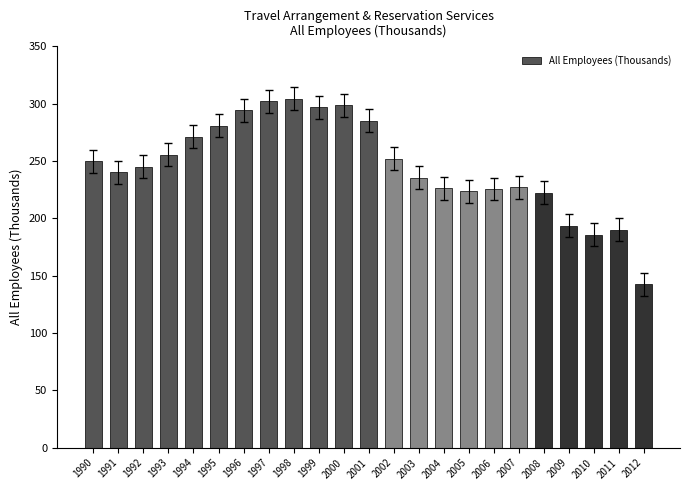

What is the smallest value displayed?

142.6